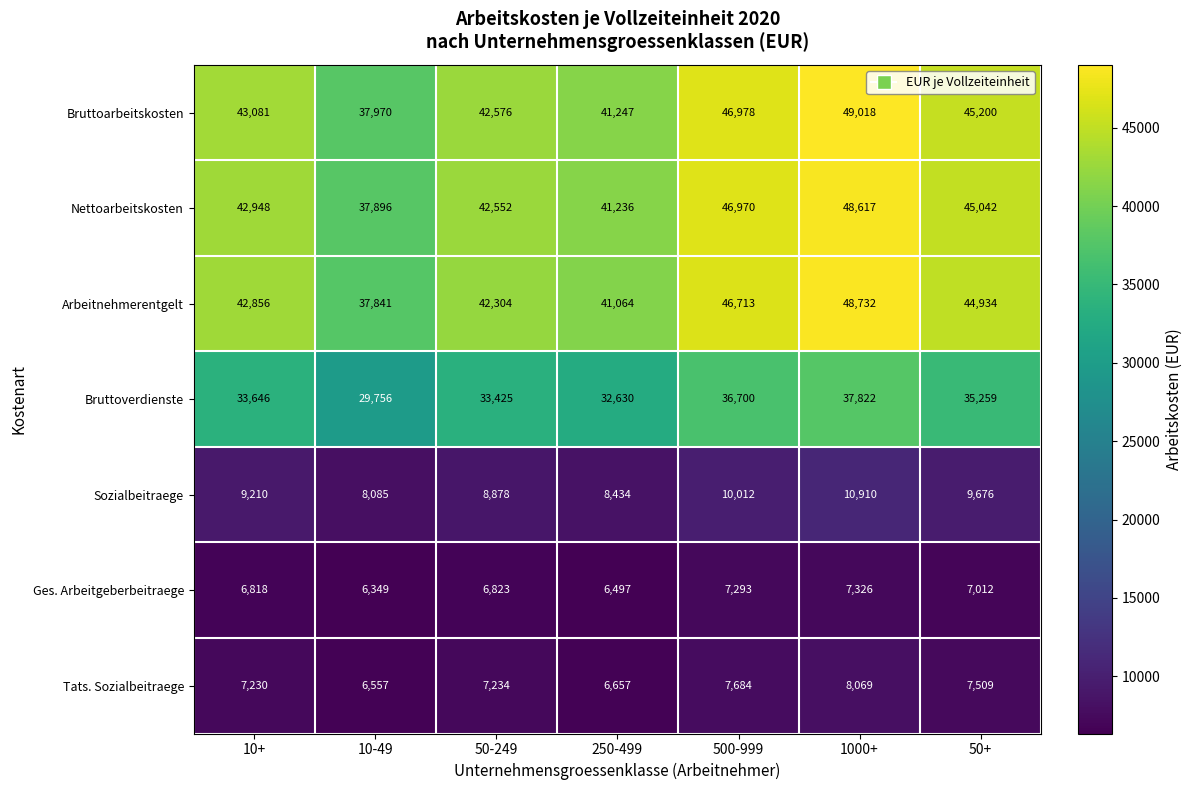

What is the difference between the maximum and second lowest values in the Bruttoarbeitskosten series?

7771